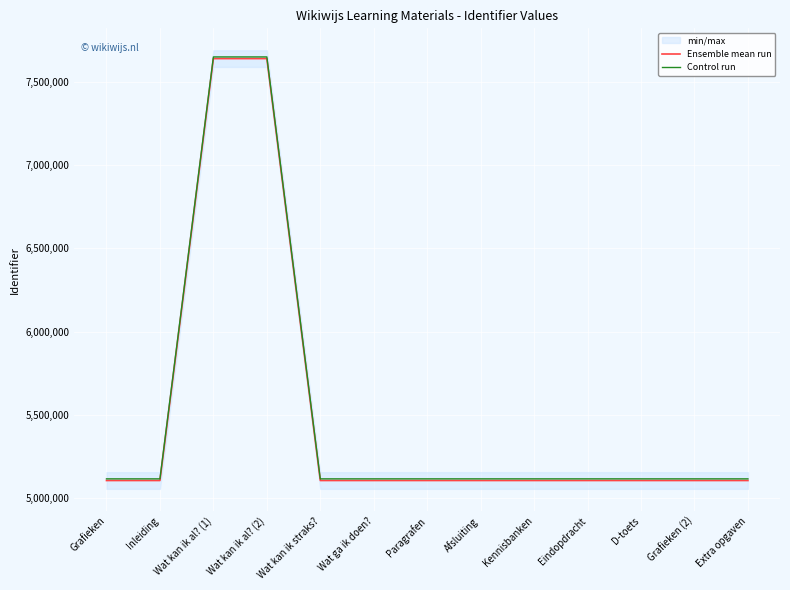

At which category does the chart reach its peak across all series?

Wat kan ik al? (2)